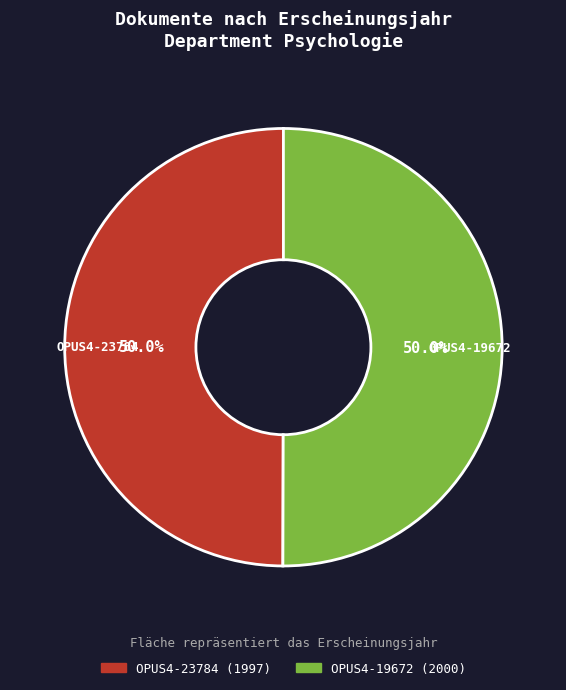

Approximately how many times larger is the value at OPUS4-23784 compared to OPUS4-19672?

1.0